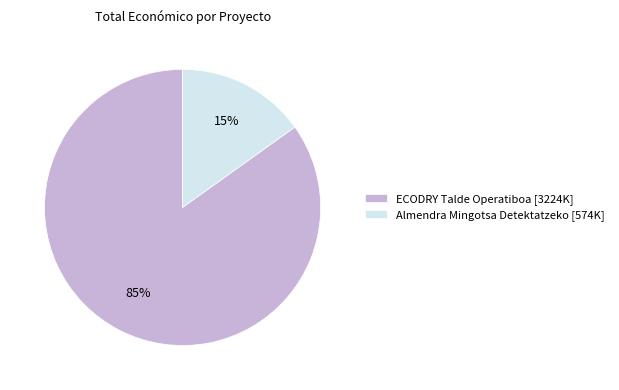

Rank the categories by value from highest to lowest.

ECODRY Talde Operatiboa, Almendra Mingotsa Detektatzeko